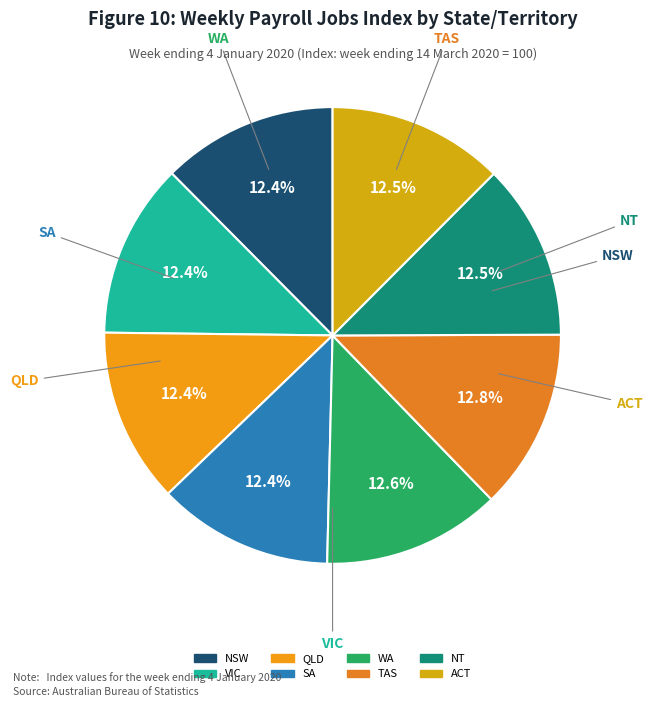

What portion of the pie excludes SA?

87.6%